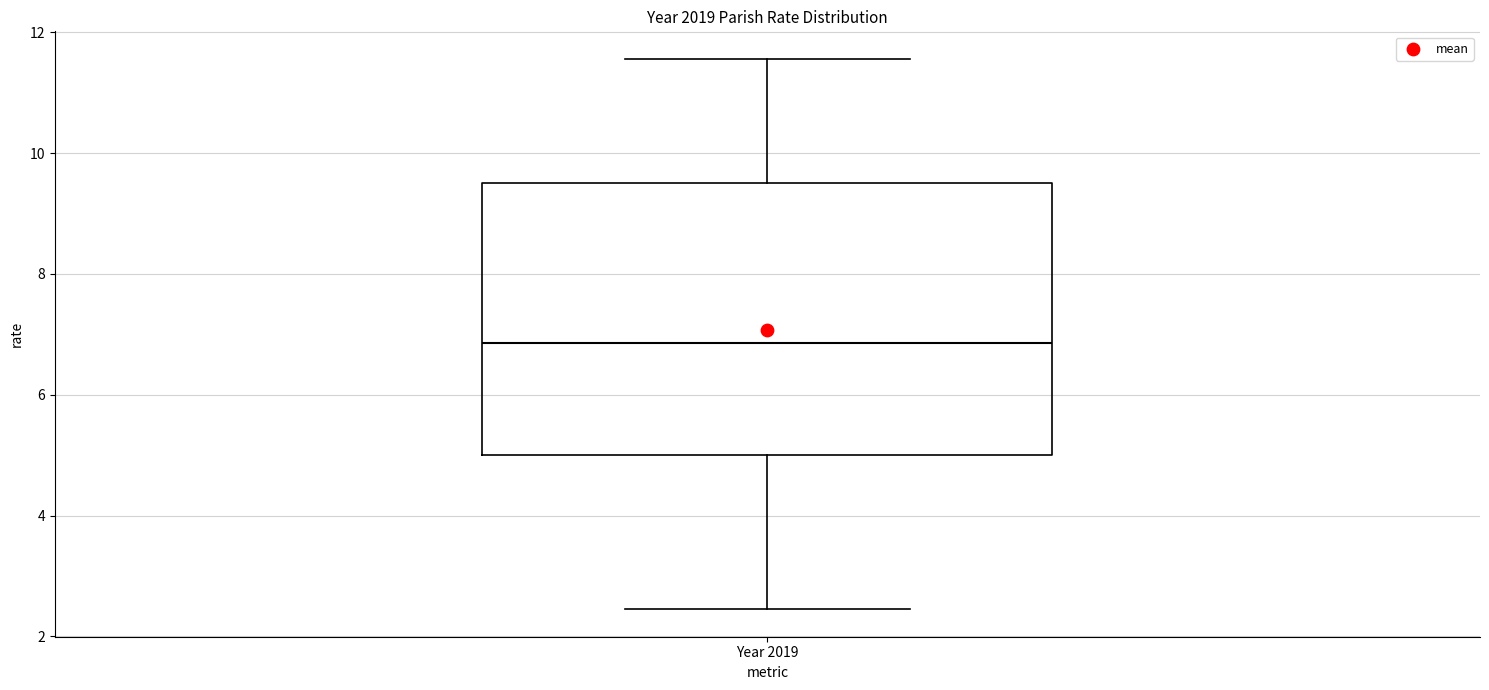

Transcribe this box plot: give where the median line is, the range the box spans, and where the two whiskers end, as read against the y-axis. The values are not printed on the chart, so give them approximately, as read against the axis.

median 6.8, box 5.0 to 9.6, whiskers 2.4 to 11.6